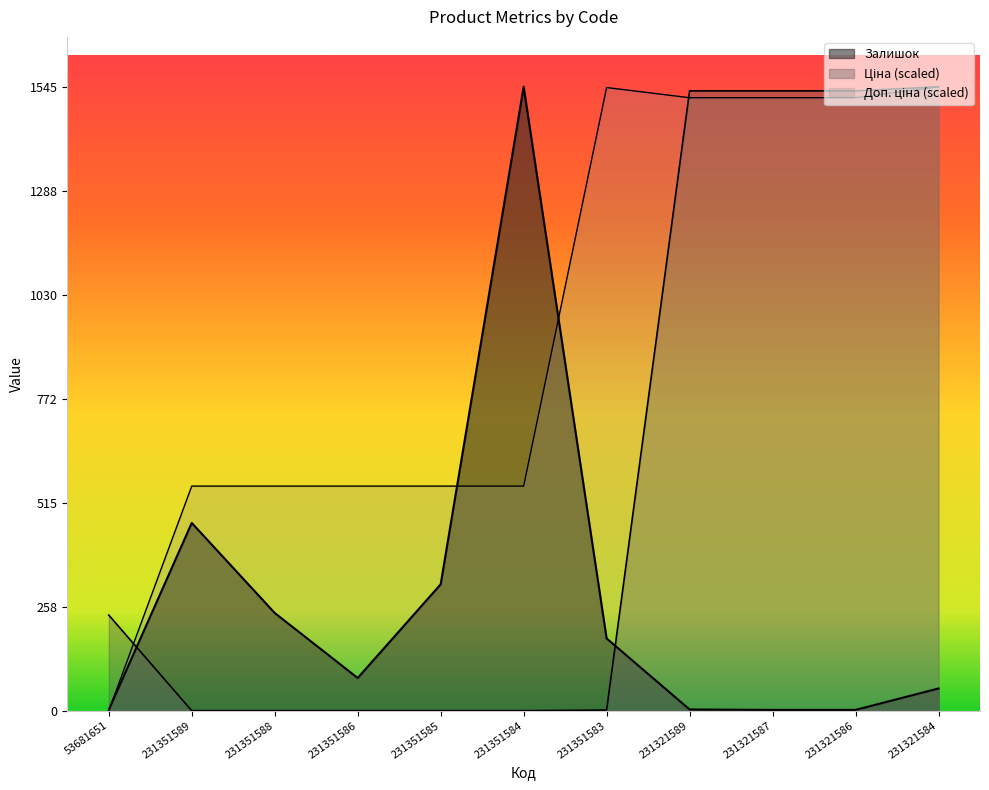

The Доп. ціна series shows 1518.0 at 231321589. True or false?

True